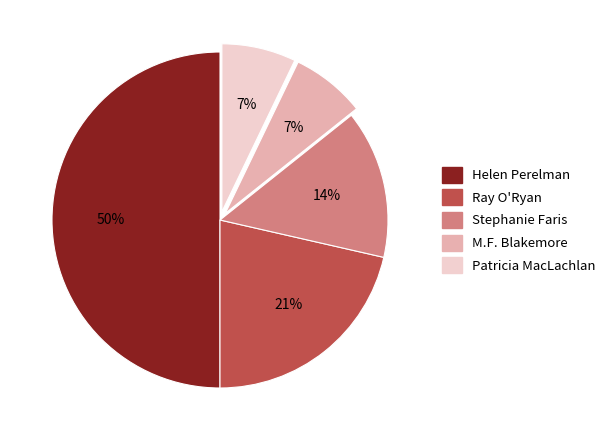

How many slices are in this pie chart?

5